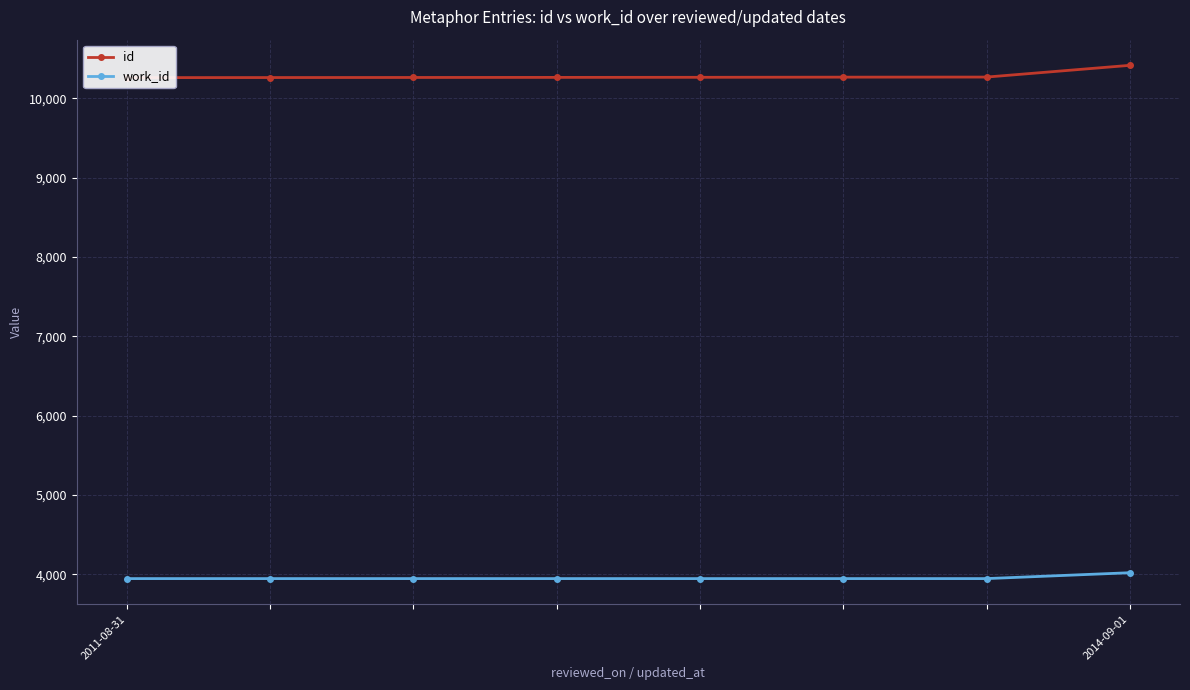

What is the average value of the id series?

10284